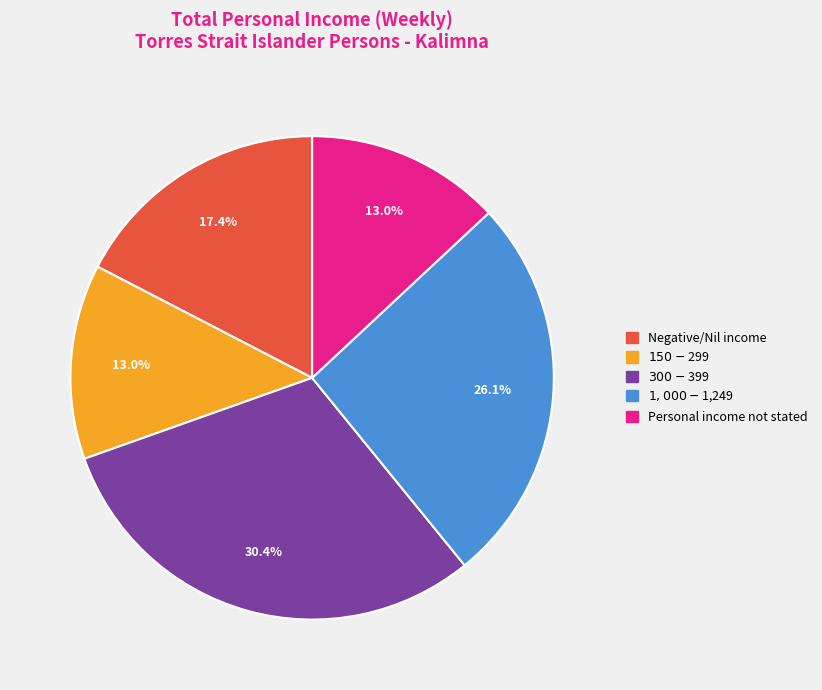

How many slices are in this pie chart?

5